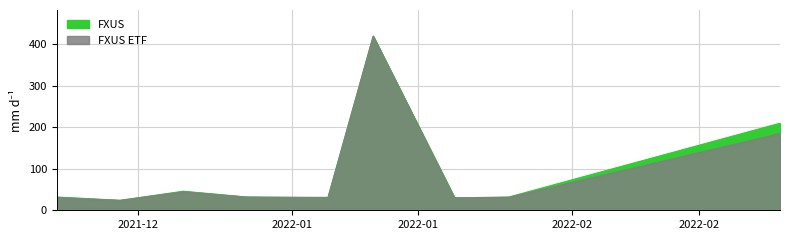

At which category is the sum across all series the highest?

2022-01-10